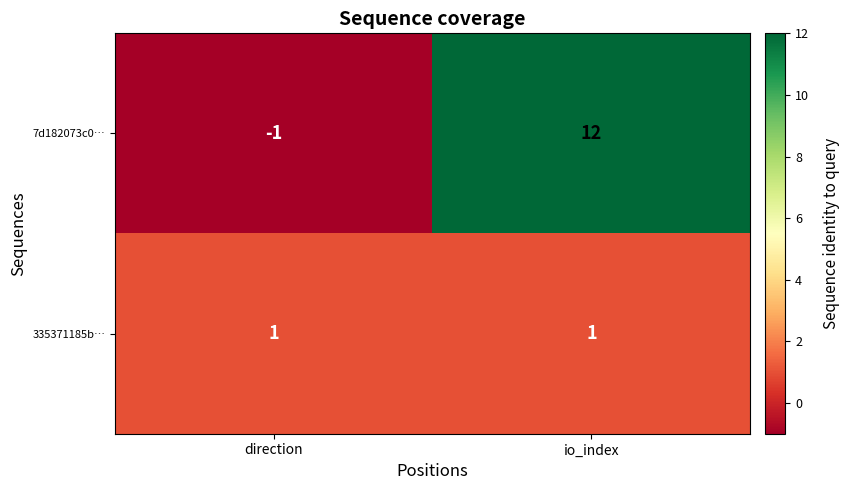

Which series has the largest total across all categories?

7d182073c0…